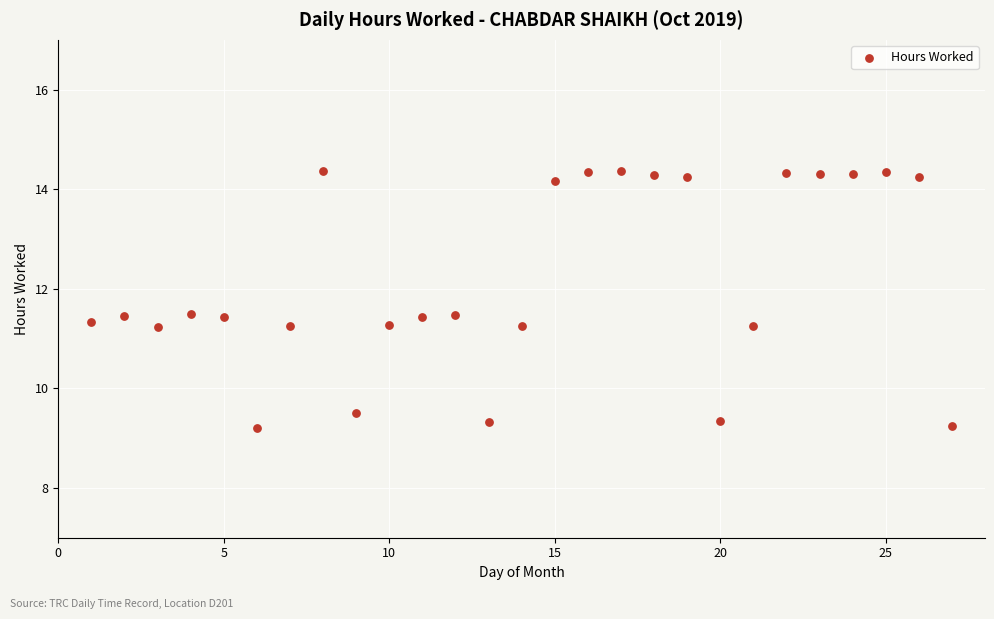

What is the range of X values (max minus min)?

26.0